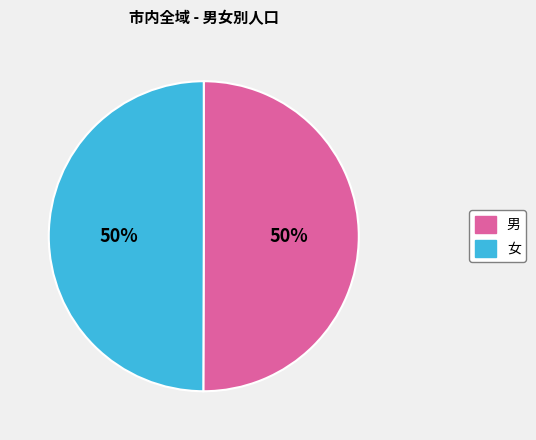

Count the number of slices in the pie.

2